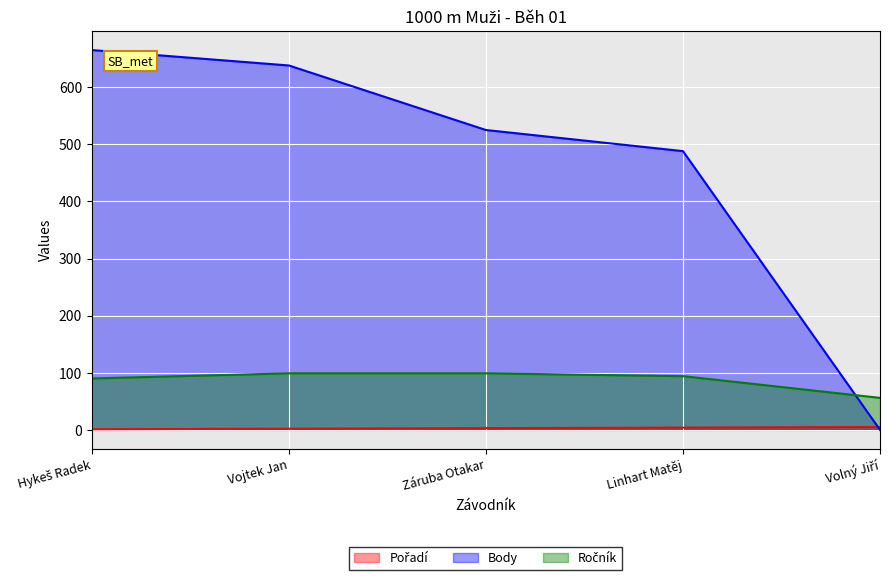

What is the difference between the highest and lowest values at Hykeš Radek?

664